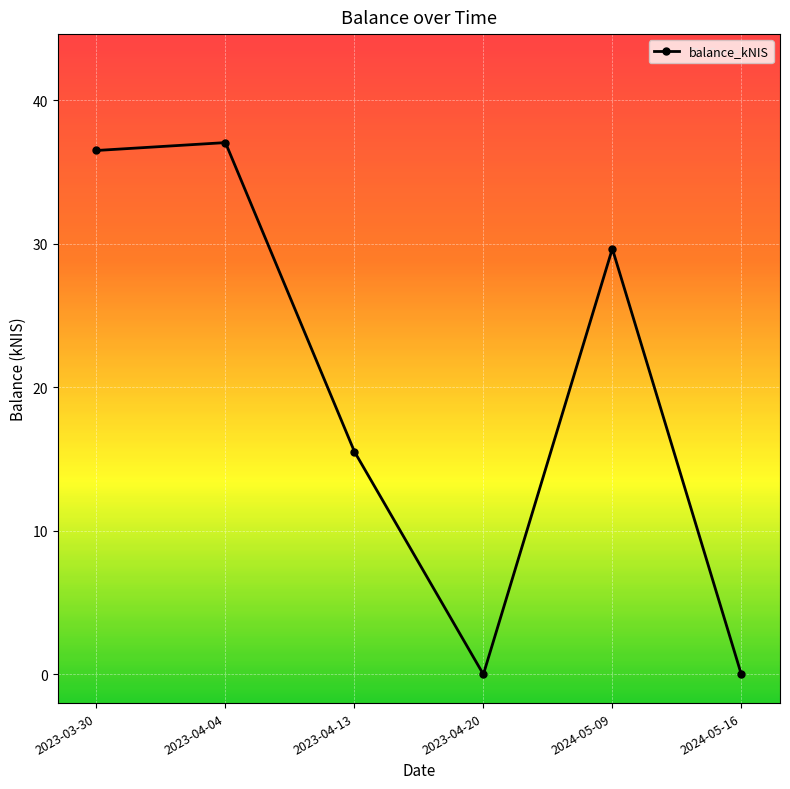

What is the difference between the values at 2023-04-13 and 2023-04-20?

15.5